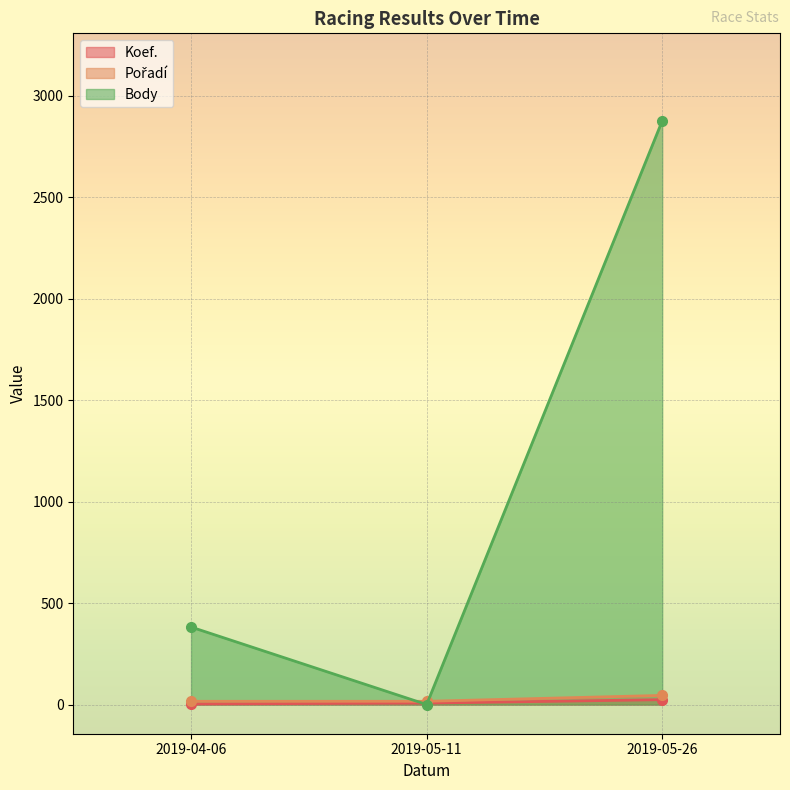

How many values in the Koef. series exceed 7?

1